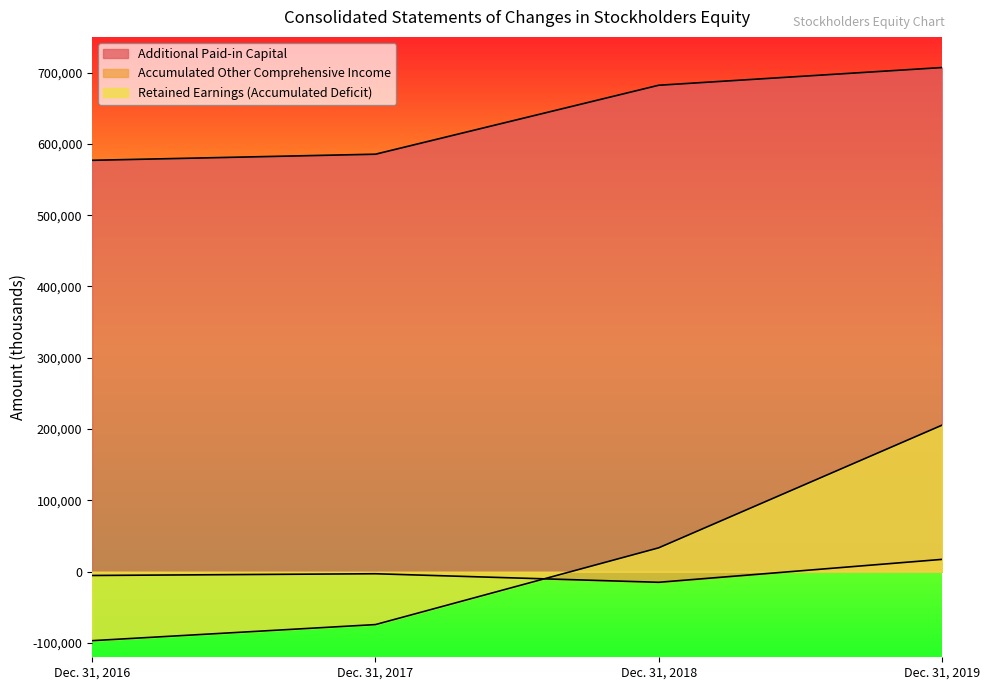

The value of Accumulated Other Comprehensive Income at Dec. 31, 2018 is -8519. True or false?

False